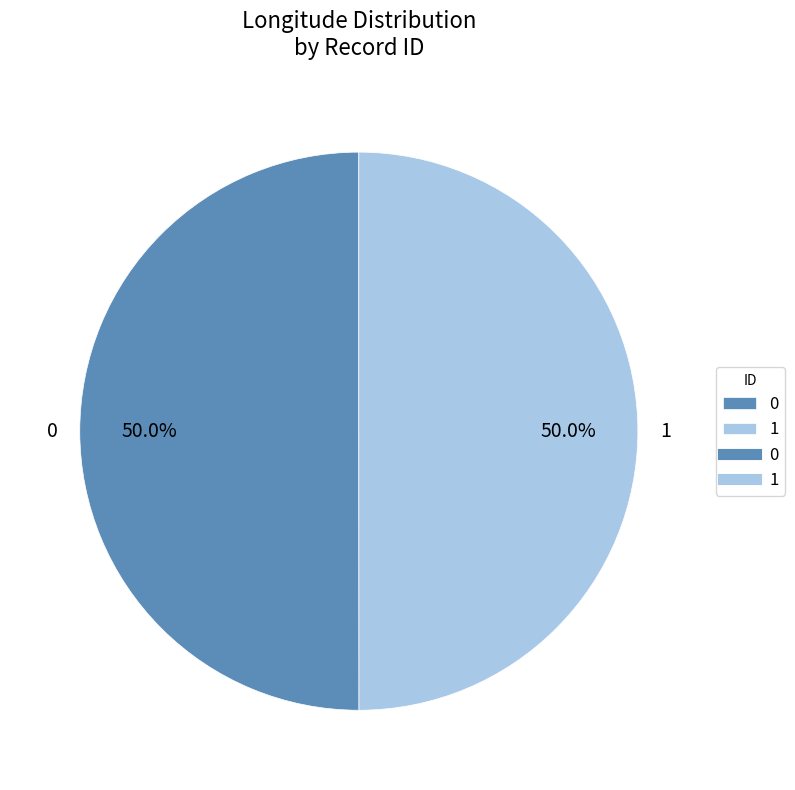

True or false: 1 accounts for 50% of the total.

True